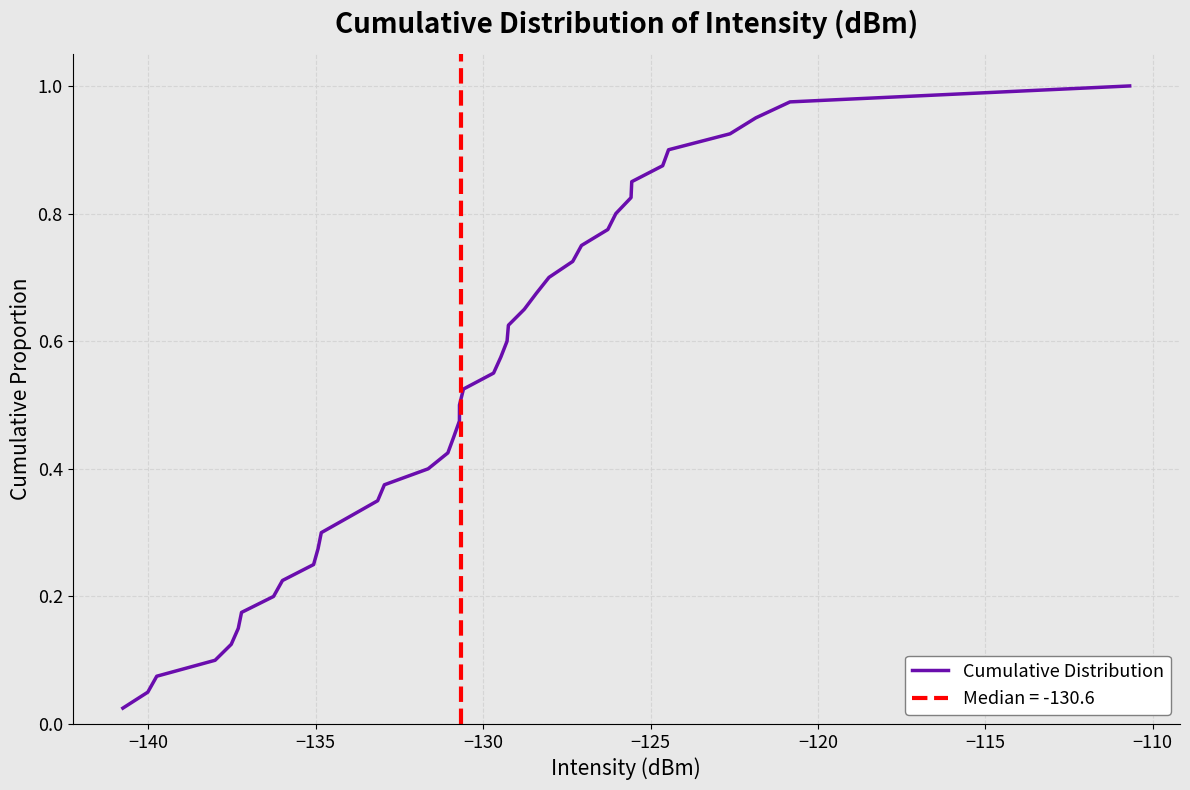

Does the chart have visible grid lines?

Yes